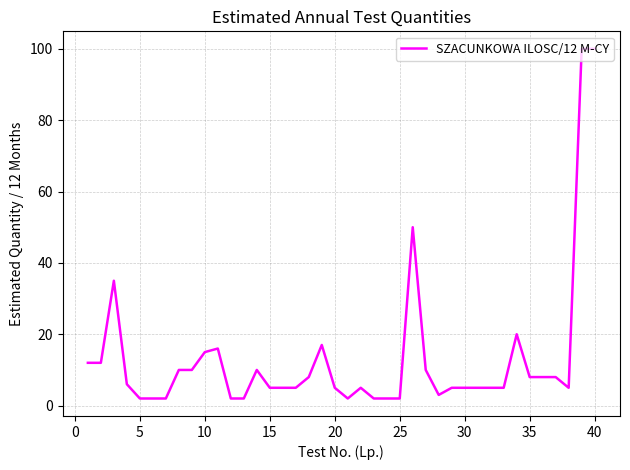

What is the greatest value displayed?

100